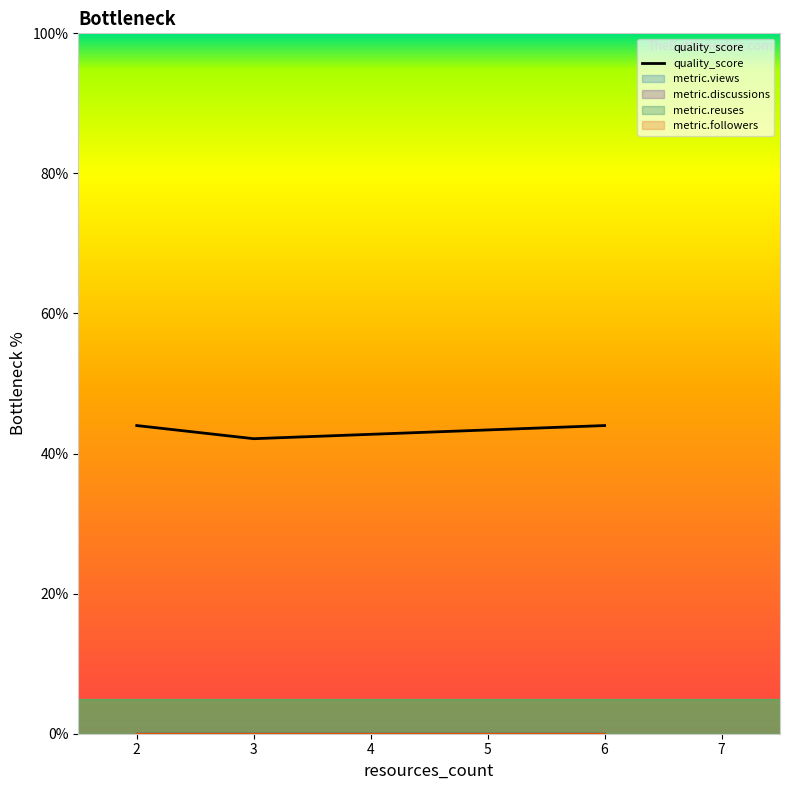

Does the chart have visible grid lines?

No